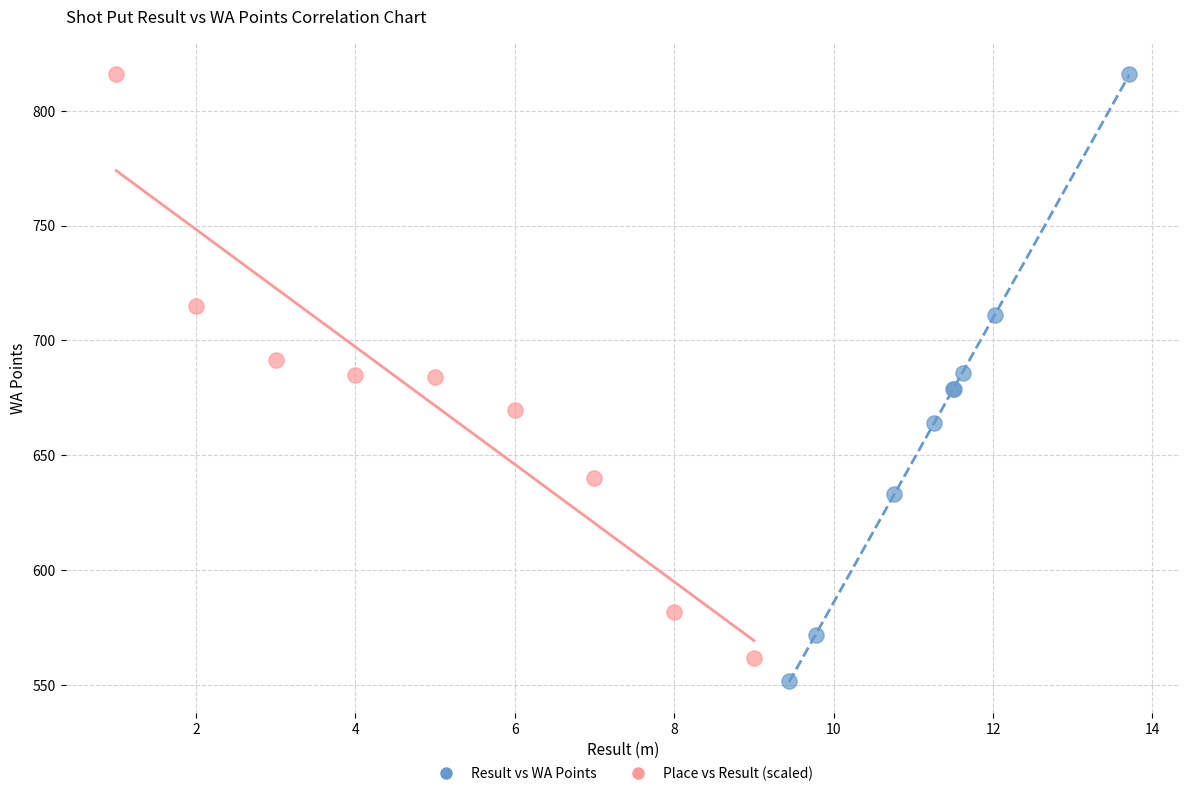

What are all the series names shown in the legend?

Result vs WA Points, Place vs Result (scaled)